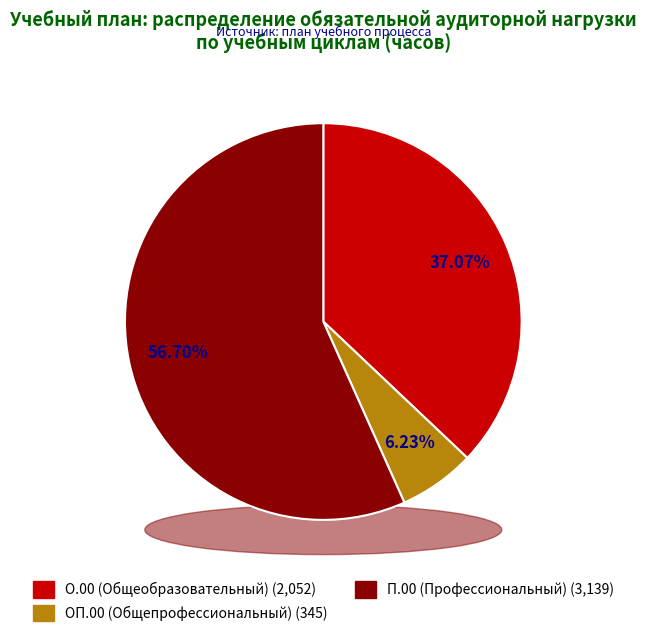

Combined, do П.00 (Профессиональный) and О.00 (Общеобразовательный) account for over 50%?

Yes